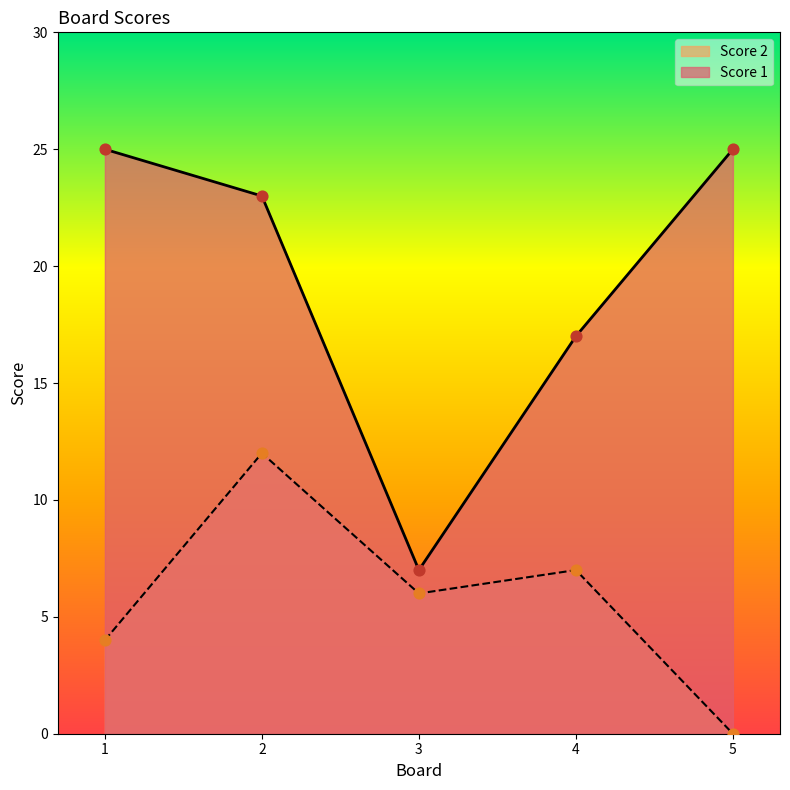

Which series has the largest total across all categories?

Score 1